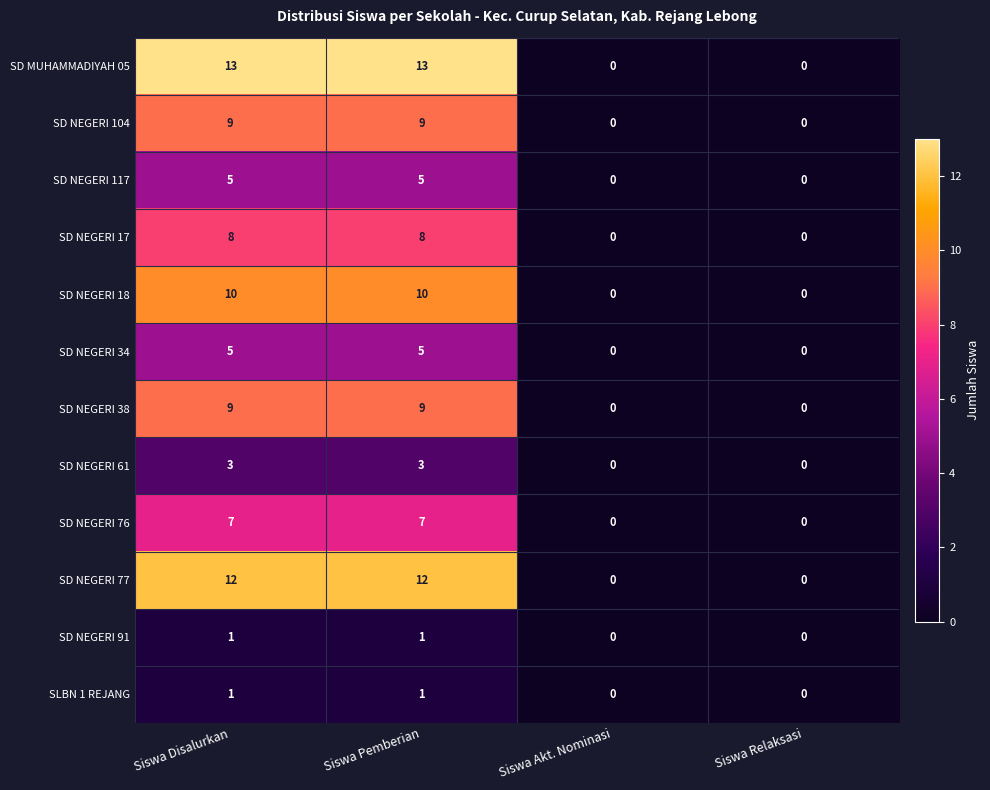

Count the number of data series in this chart.

12